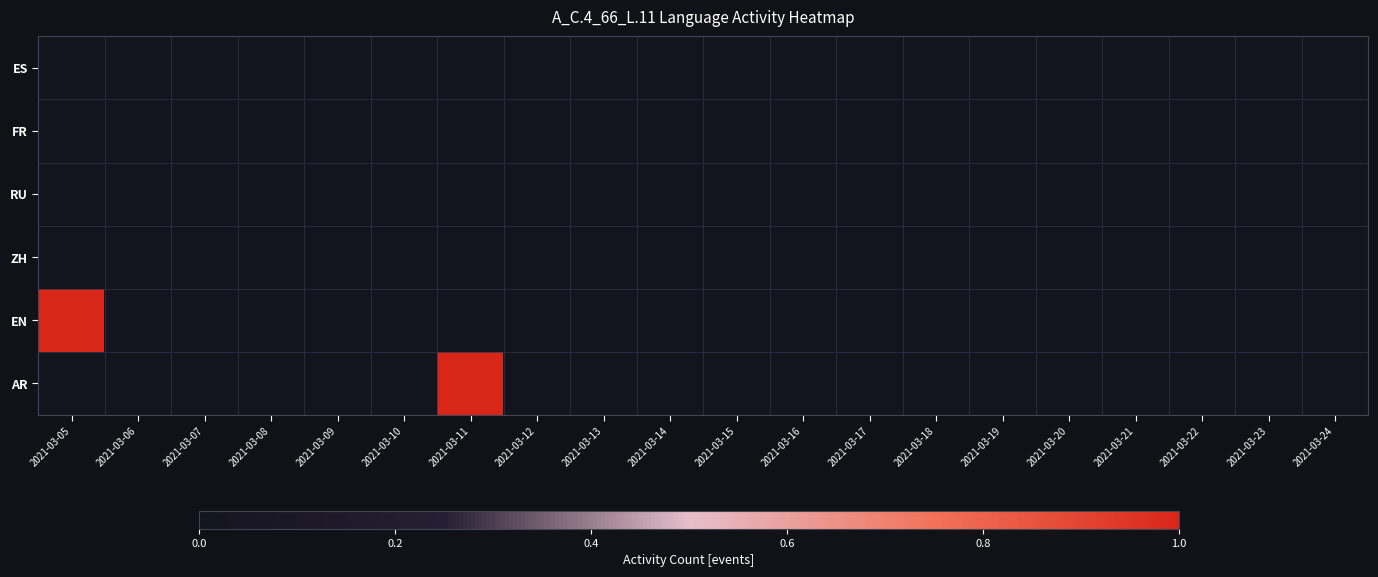

Reading left to right, extract all data points from this chart.

ES: 2021-03-05=0	2021-03-06=0	2021-03-07=0	2021-03-08=0	2021-03-09=0	2021-03-10=0	2021-03-11=0	2021-03-12=0	2021-03-13=0	2021-03-14=0	2021-03-15=0	2021-03-16=0	2021-03-17=0	2021-03-18=0	2021-03-19=0	2021-03-20=0	2021-03-21=0	2021-03-22=0	2021-03-23=0	2021-03-24=0
FR: 2021-03-05=0	2021-03-06=0	2021-03-07=0	2021-03-08=0	2021-03-09=0	2021-03-10=0	2021-03-11=0	2021-03-12=0	2021-03-13=0	2021-03-14=0	2021-03-15=0	2021-03-16=0	2021-03-17=0	2021-03-18=0	2021-03-19=0	2021-03-20=0	2021-03-21=0	2021-03-22=0	2021-03-23=0	2021-03-24=0
RU: 2021-03-05=0	2021-03-06=0	2021-03-07=0	2021-03-08=0	2021-03-09=0	2021-03-10=0	2021-03-11=0	2021-03-12=0	2021-03-13=0	2021-03-14=0	2021-03-15=0	2021-03-16=0	2021-03-17=0	2021-03-18=0	2021-03-19=0	2021-03-20=0	2021-03-21=0	2021-03-22=0	2021-03-23=0	2021-03-24=0
ZH: 2021-03-05=0	2021-03-06=0	2021-03-07=0	2021-03-08=0	2021-03-09=0	2021-03-10=0	2021-03-11=0	2021-03-12=0	2021-03-13=0	2021-03-14=0	2021-03-15=0	2021-03-16=0	2021-03-17=0	2021-03-18=0	2021-03-19=0	2021-03-20=0	2021-03-21=0	2021-03-22=0	2021-03-23=0	2021-03-24=0
EN: 2021-03-05=1	2021-03-06=0	2021-03-07=0	2021-03-08=0	2021-03-09=0	2021-03-10=0	2021-03-11=0	2021-03-12=0	2021-03-13=0	2021-03-14=0	2021-03-15=0	2021-03-16=0	2021-03-17=0	2021-03-18=0	2021-03-19=0	2021-03-20=0	2021-03-21=0	2021-03-22=0	2021-03-23=0	2021-03-24=0
AR: 2021-03-05=0	2021-03-06=0	2021-03-07=0	2021-03-08=0	2021-03-09=0	2021-03-10=0	2021-03-11=1	2021-03-12=0	2021-03-13=0	2021-03-14=0	2021-03-15=0	2021-03-16=0	2021-03-17=0	2021-03-18=0	2021-03-19=0	2021-03-20=0	2021-03-21=0	2021-03-22=0	2021-03-23=0	2021-03-24=0